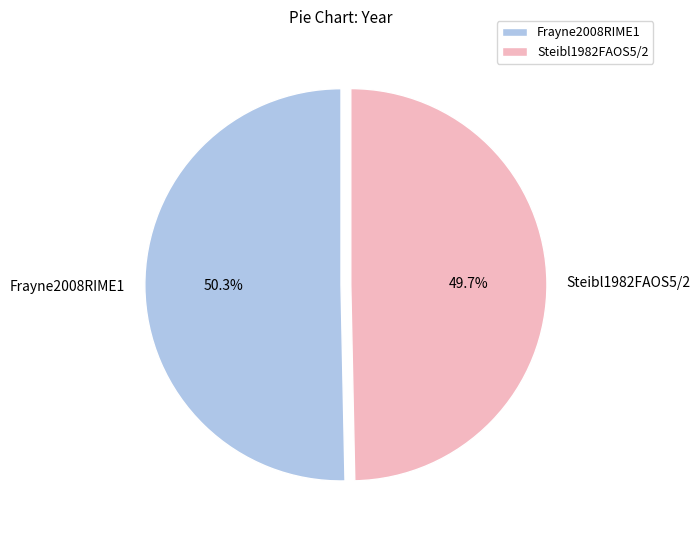

Is it true that Steibl1982FAOS5/2 is 38% of the pie?

False